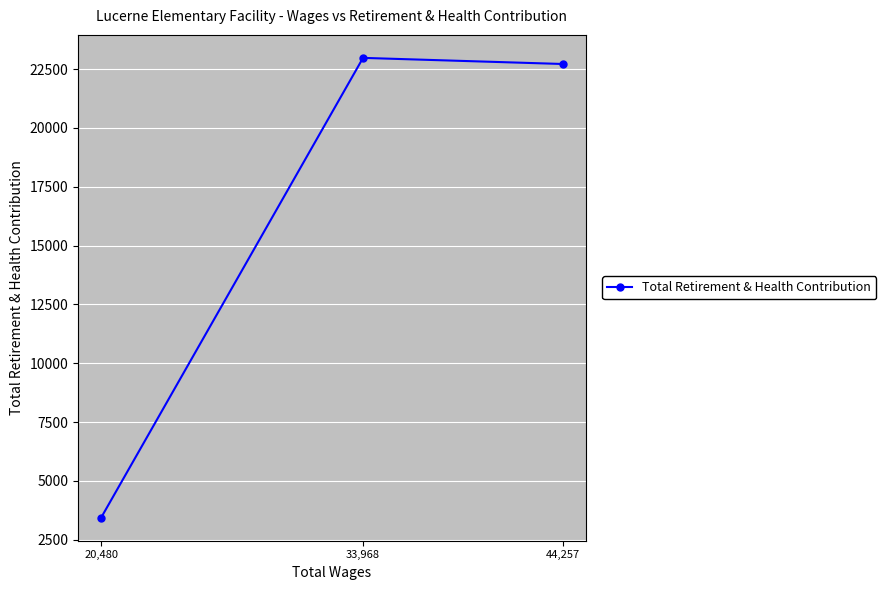

What is the label of the 3rd point from the right?

20,480